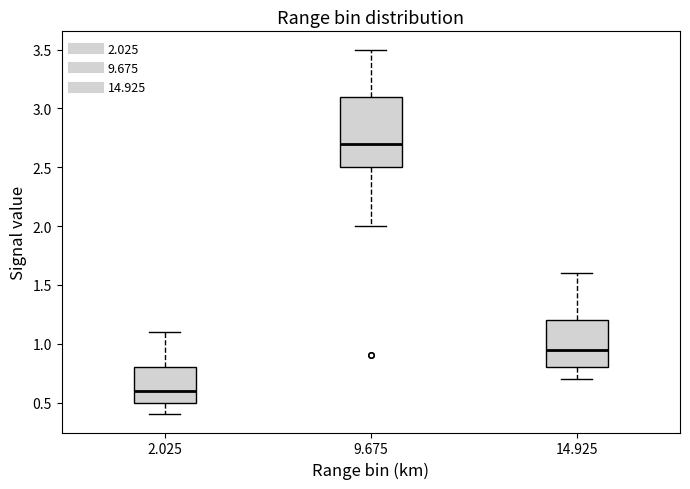

Reading left to right, transcribe this box plot: for each box, give where its median line is, the range the box spans, and where its two whiskers end, as read against the y-axis. The values are not printed on the chart, so give them approximately, as read against the axis.

2.025: median 0.60, box 0.50 to 0.80, whiskers 0.40 to 1.10
9.675: median 2.70, box 2.50 to 3.10, whiskers 2.00 to 3.50
14.925: median 0.95, box 0.80 to 1.20, whiskers 0.70 to 1.60